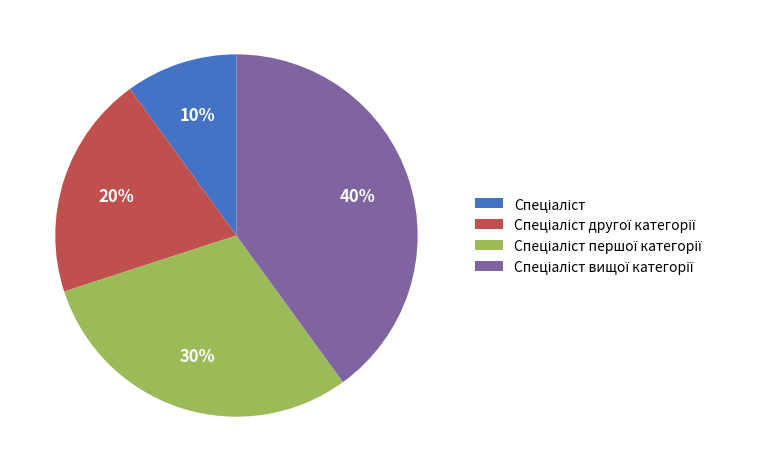

Is there any slice that represents more than half of the pie?

No